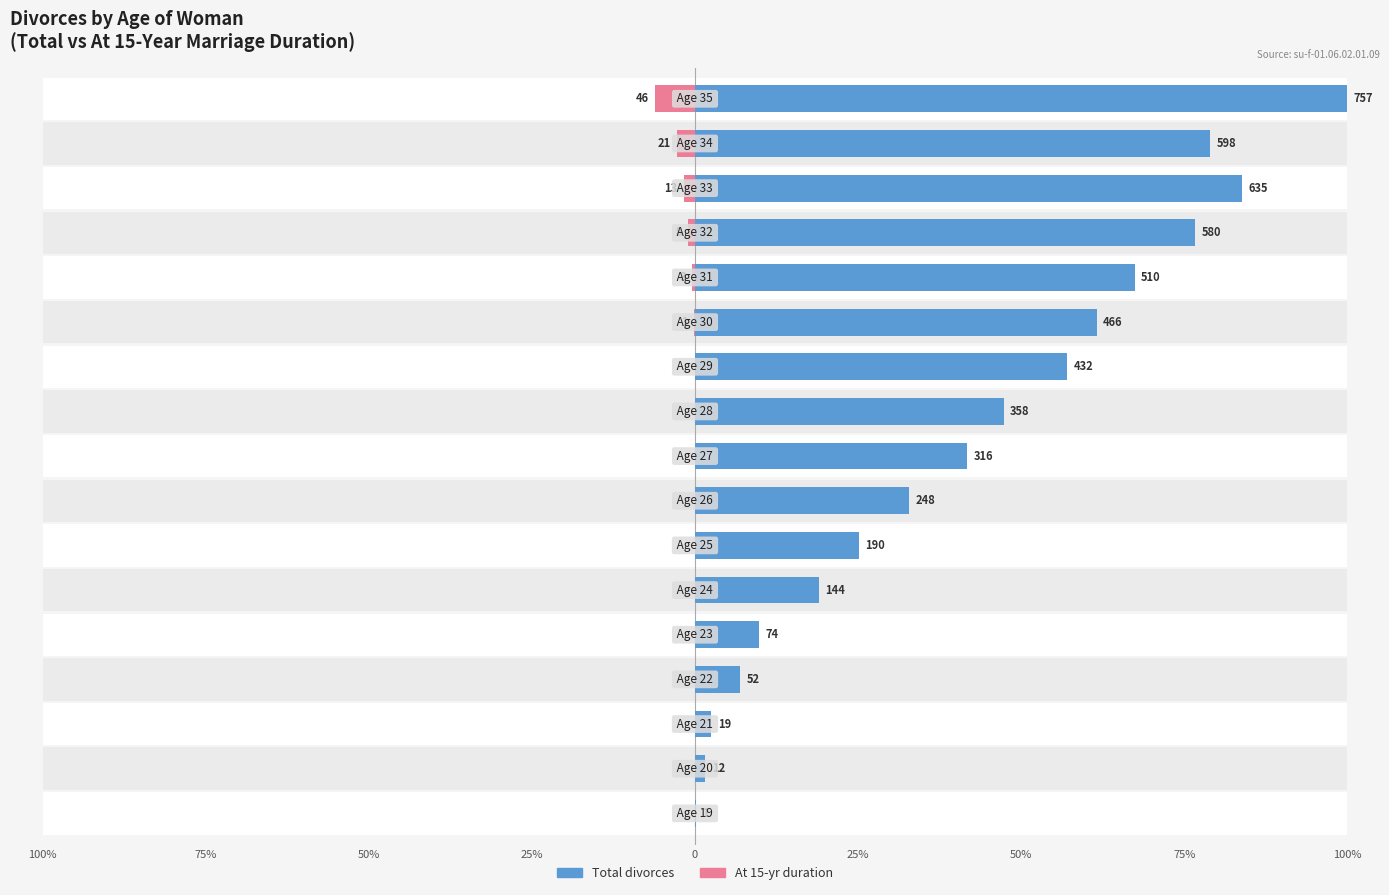

How many negative values does the At 15-yr duration series have?

6